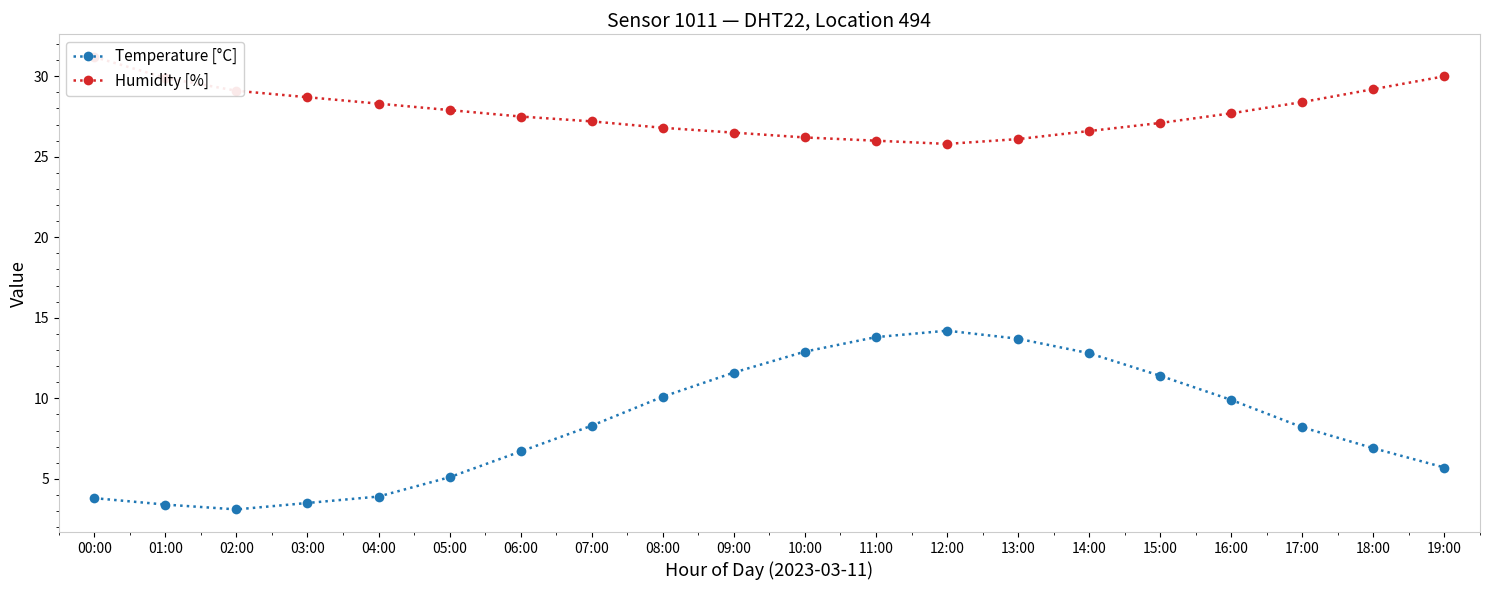

Is this an area chart (filled region under the line)?

No